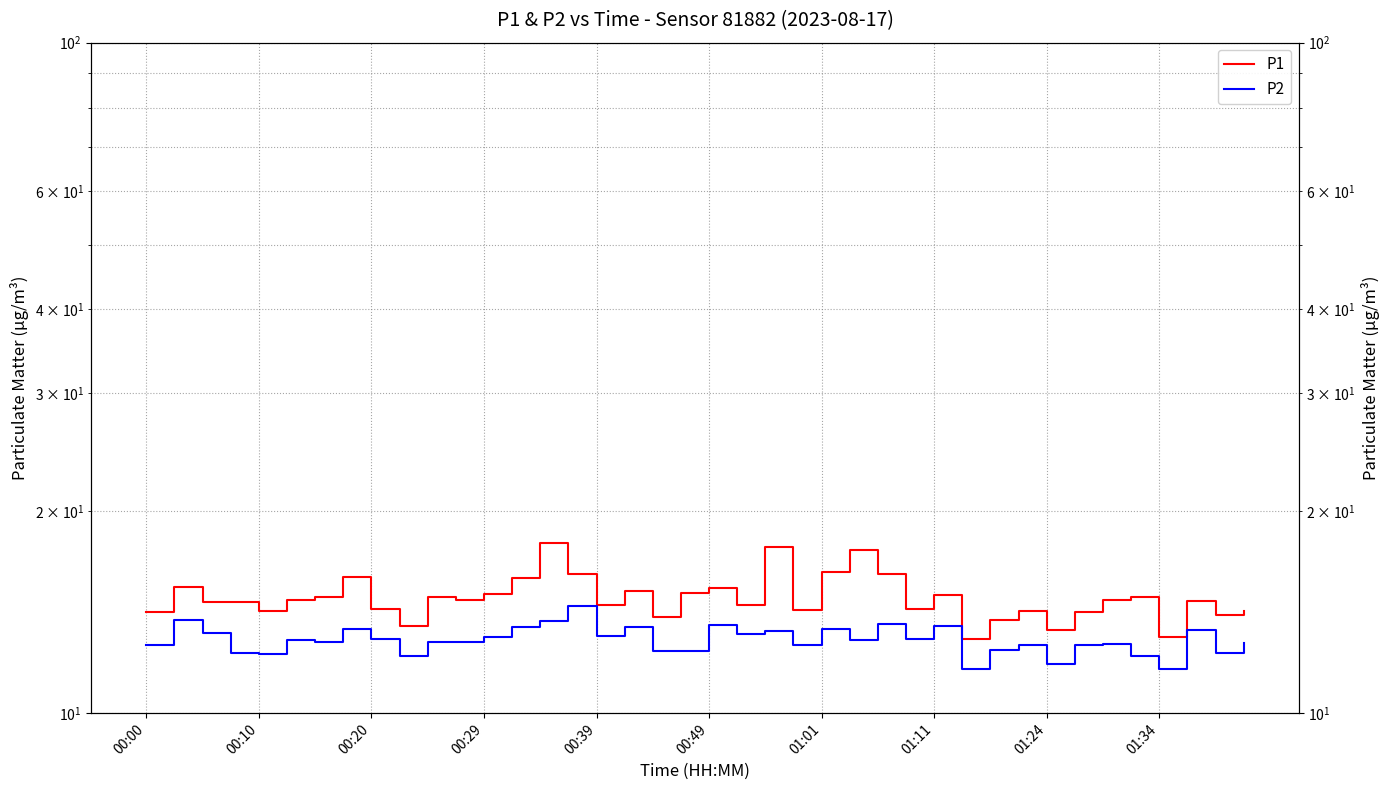

In P1, how many points are lower than both neighbors (excluding endpoints)?

12